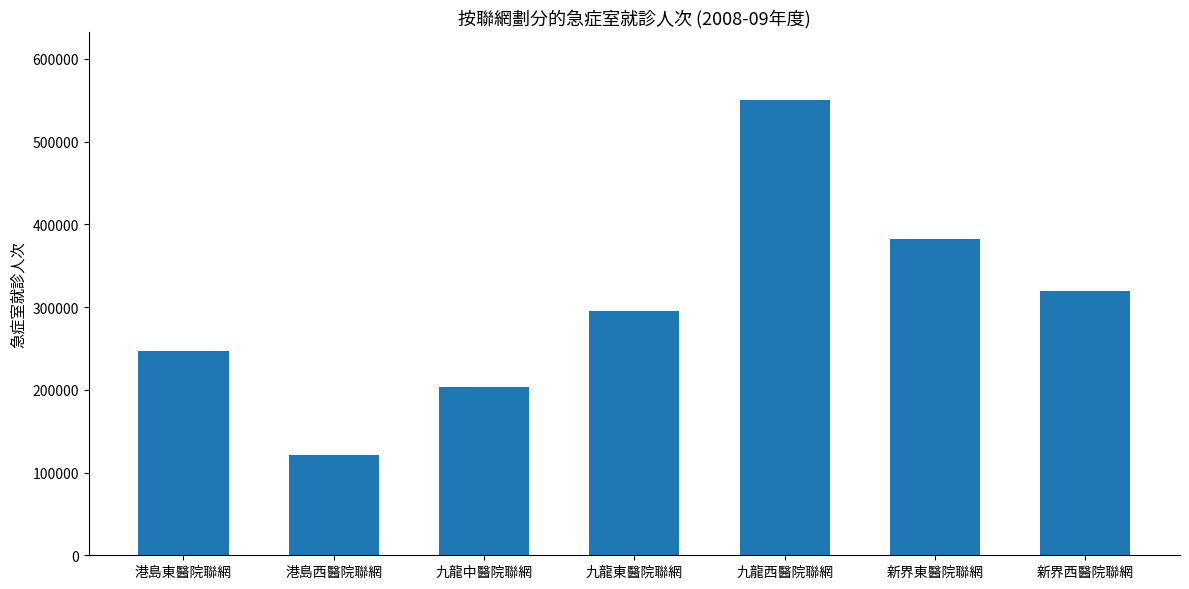

Rank the categories by value from highest to lowest.

九龍西醫院聯網, 新界東醫院聯網, 新界西醫院聯網, 九龍東醫院聯網, 港島東醫院聯網, 九龍中醫院聯網, 港島西醫院聯網